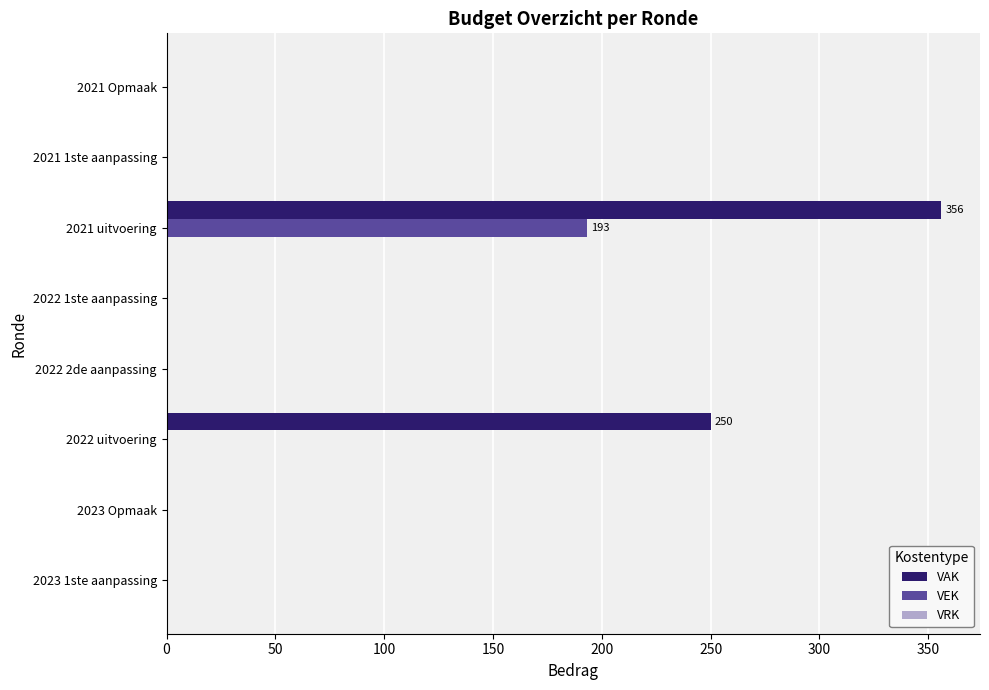

Which series has the widest spread of values?

VAK